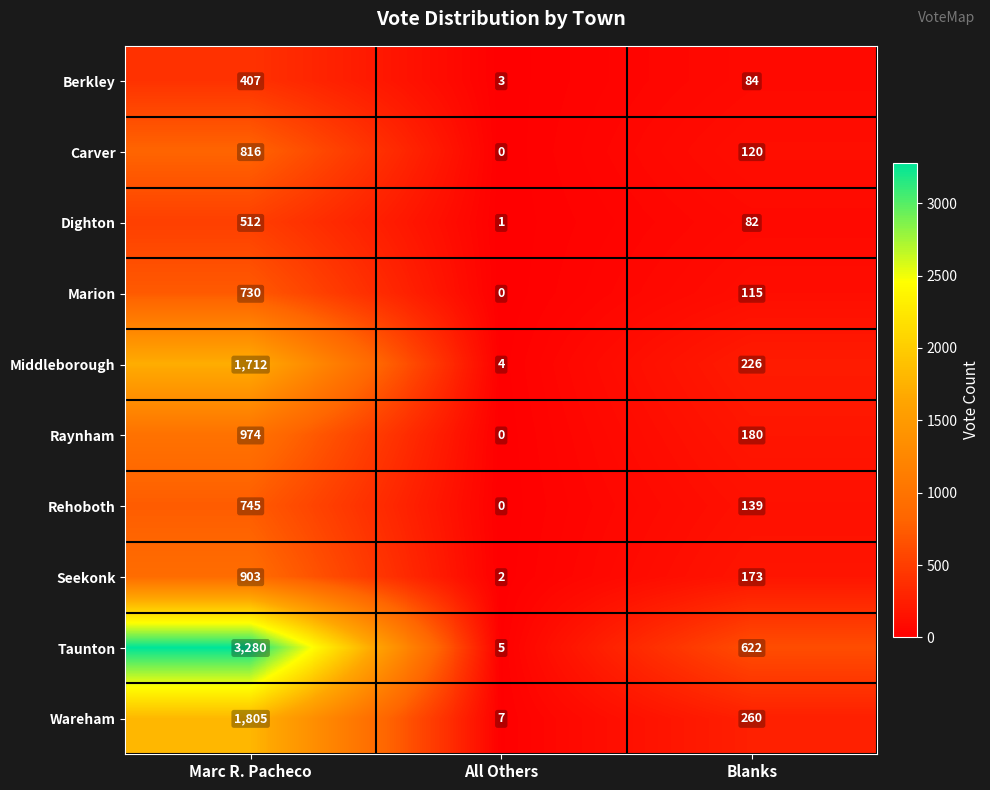

The Seekonk series shows 173 at Blanks. True or false?

True